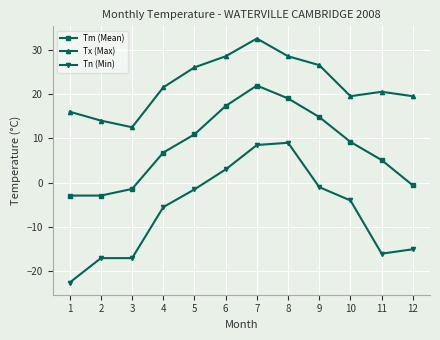

What is the difference between the maximum and minimum values in the Tn (Min) series?

31.5